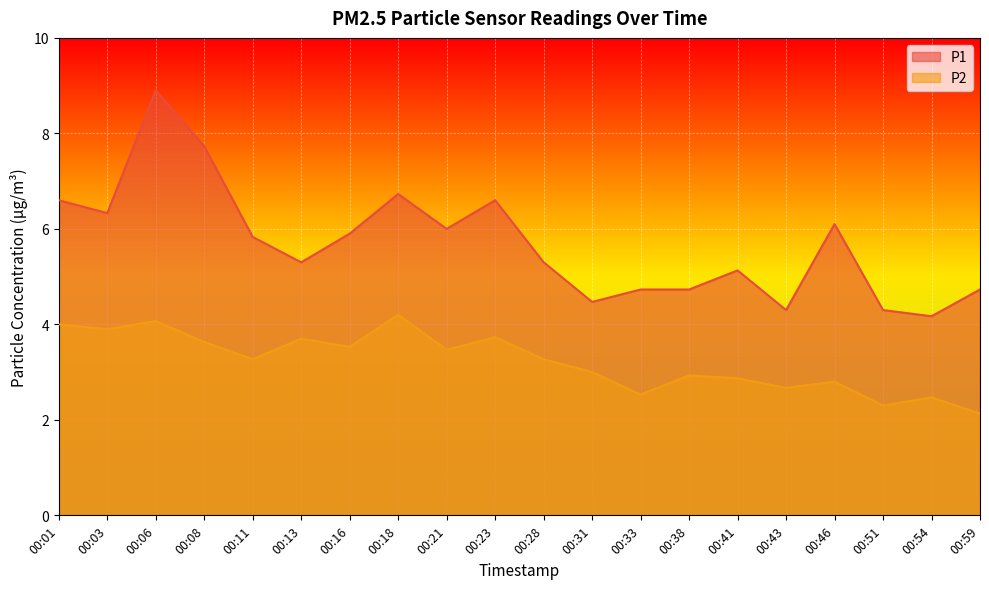

True or false: P2 and P1 cross at least once.

False